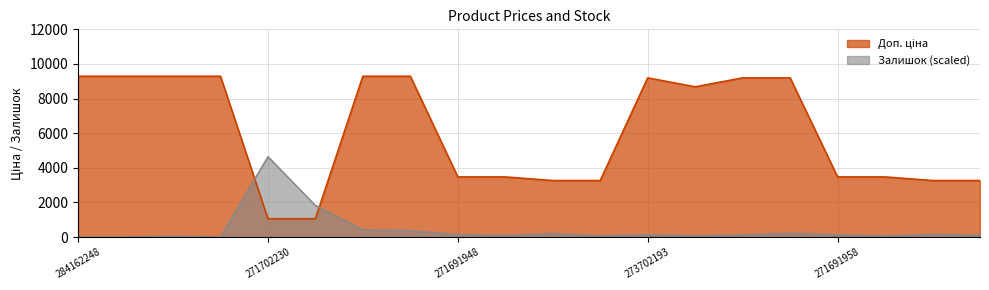

Reading left to right, what are all the values shown in this chart?

Доп. ціна: 9290.5	9290.5	9290.5	9290.5	1060.0	1060.0	9290.5	9290.5	3474.1	3474.1	3265.8	3265.8	9196.3	8679.5	9196.3	9196.3	3474.1	3474.1	3265.8	3265.8
Залишок: 0.0	0.0	53.5	0.0	4645.2	1827.3	415.0	368.1	147.3	87.0	200.8	66.9	133.9	73.6	120.5	227.6	127.2	60.2	147.3	113.8